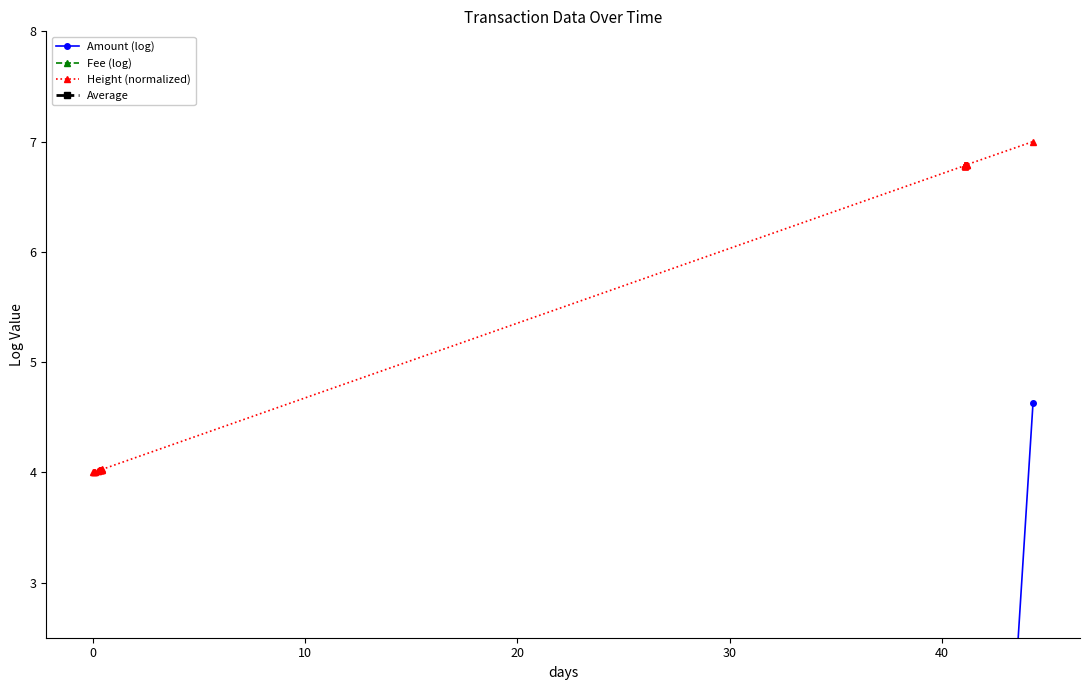

Which series has the widest spread of values?

Amount (log)